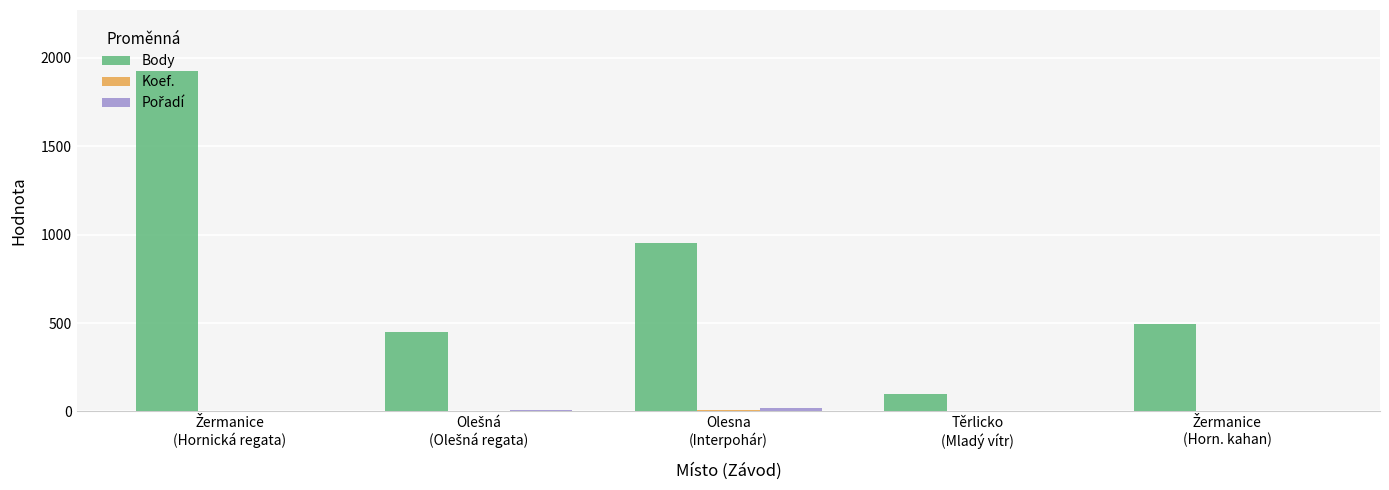

How many series are shown in this chart?

3